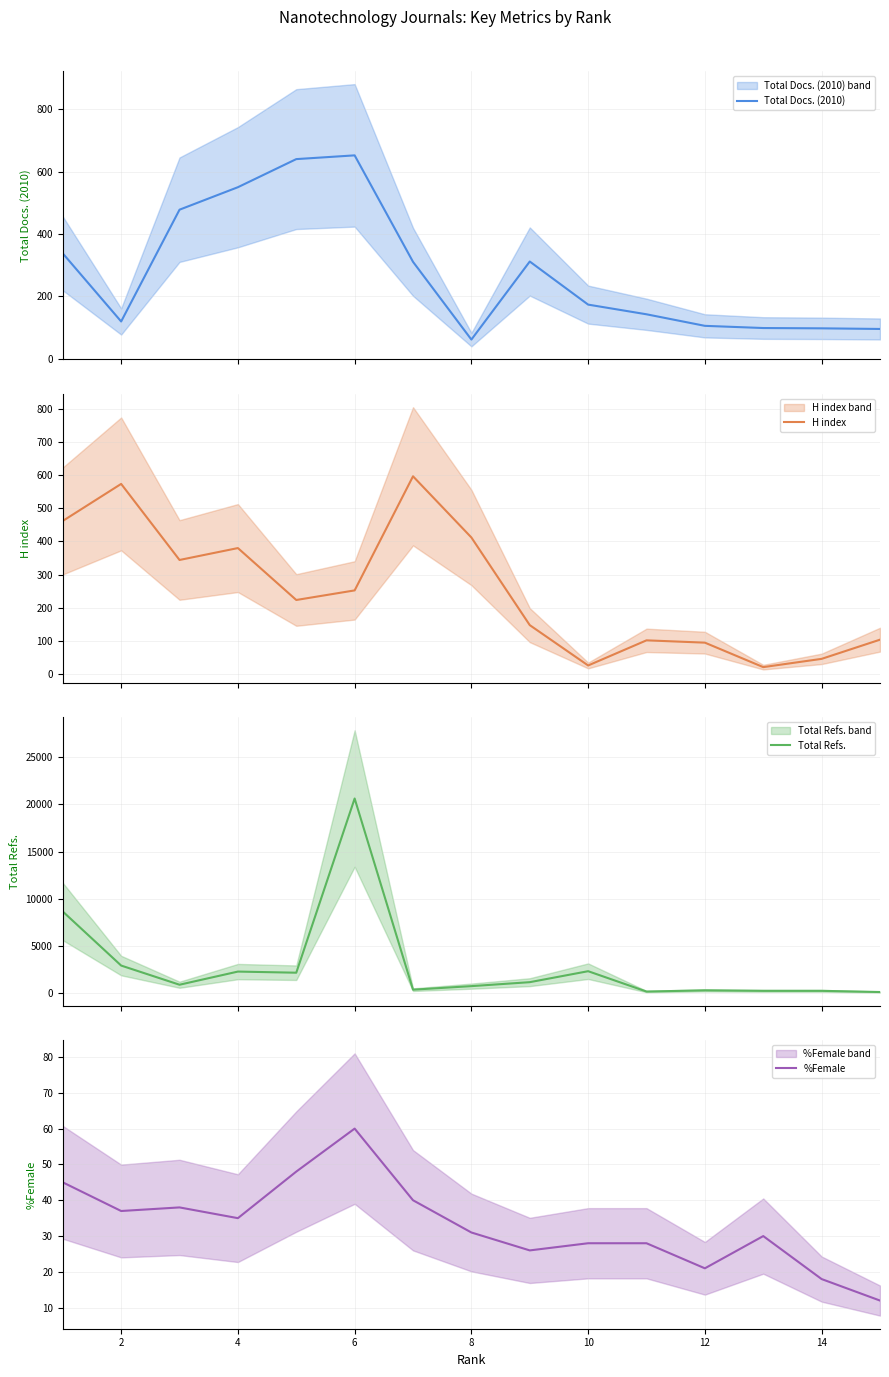

What is the lowest value of the H index series?

20